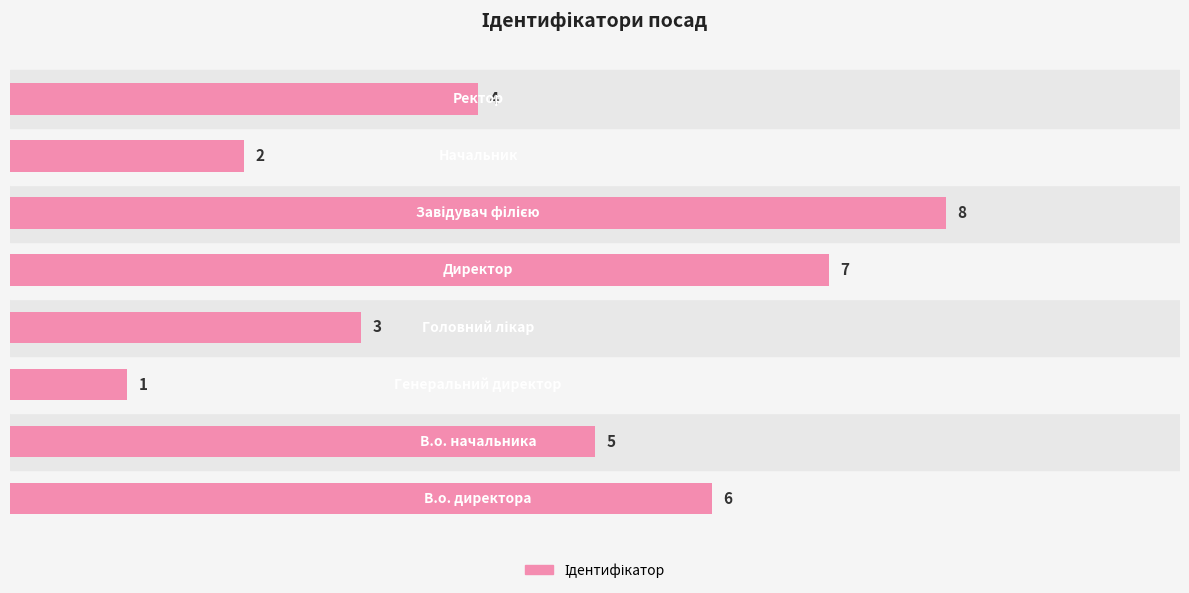

What is the maximum value shown in the chart?

8